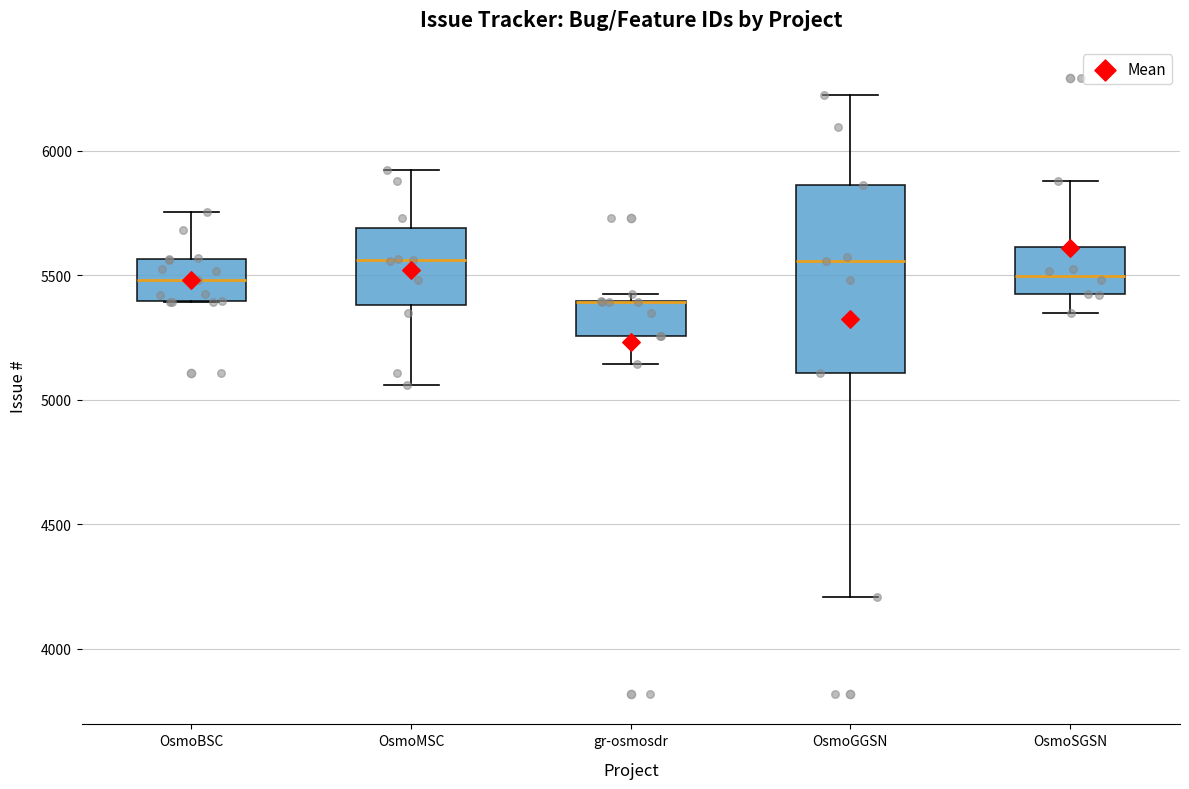

Reading left to right, transcribe this box plot: for each box, give where its median line is, the range the box spans, and where its two whiskers end, as read against the y-axis. The values are not printed on the chart, so give them approximately, as read against the axis.

OsmoBSC: median 5500, box 5400 to 5550, whiskers 5400 to 5750
OsmoMSC: median 5550, box 5400 to 5700, whiskers 5050 to 5900
gr-osmosdr: median 5400 (drawn on the box's upper edge), box 5250 to 5400, whiskers 5150 to 5450
OsmoGGSN: median 5550, box 5100 to 5850, whiskers 4200 to 6200
OsmoSGSN: median 5500, box 5400 to 5600, whiskers 5350 to 5900